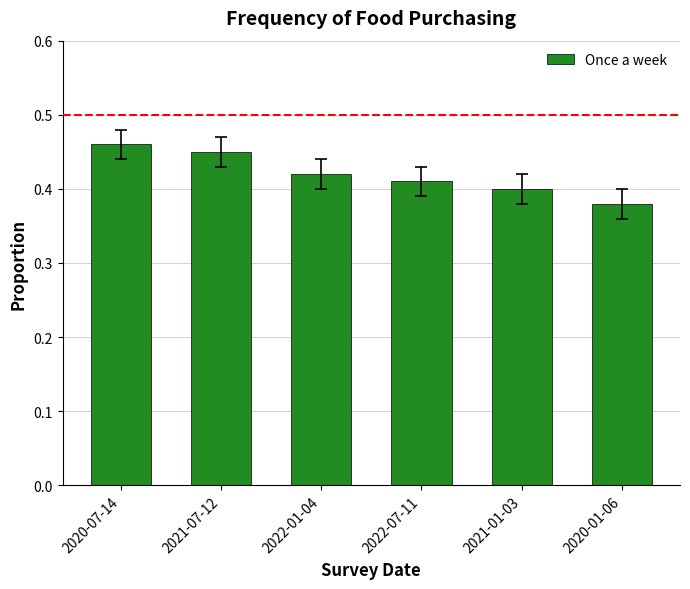

List the labels in order of value, smallest first.

2020-01-06, 2021-01-03, 2022-07-11, 2022-01-04, 2021-07-12, 2020-07-14